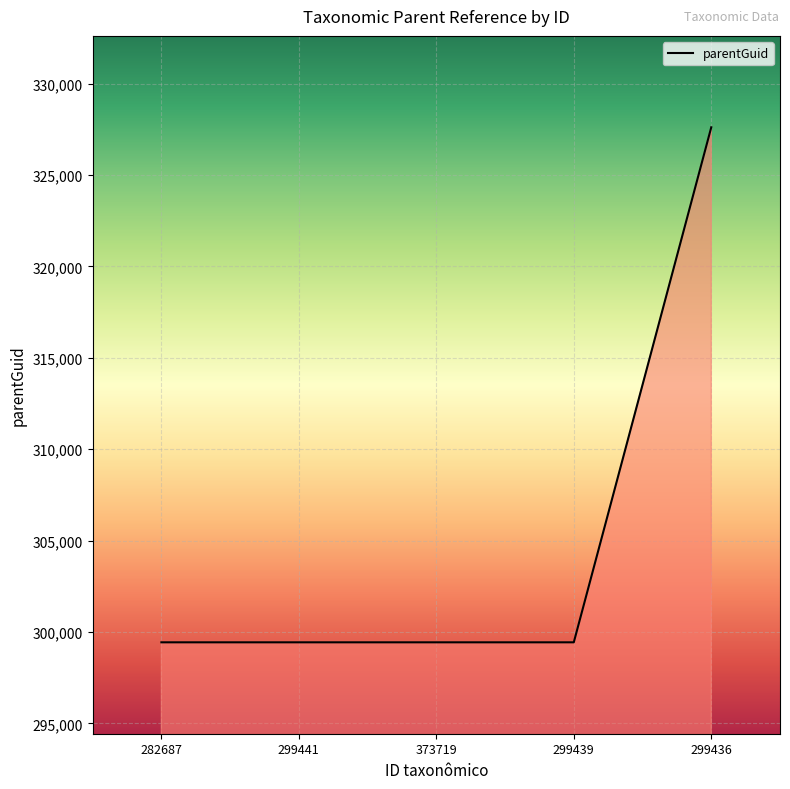

Reading right to left, list all the values displayed in this chart.

327606	299436	299436	299436	299436